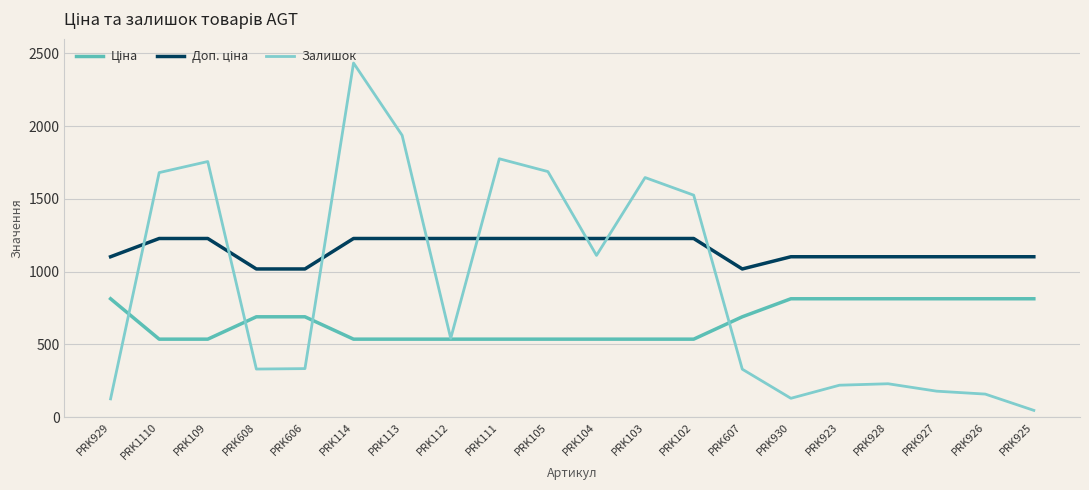

Which category has the lowest value across all series?

PRK925